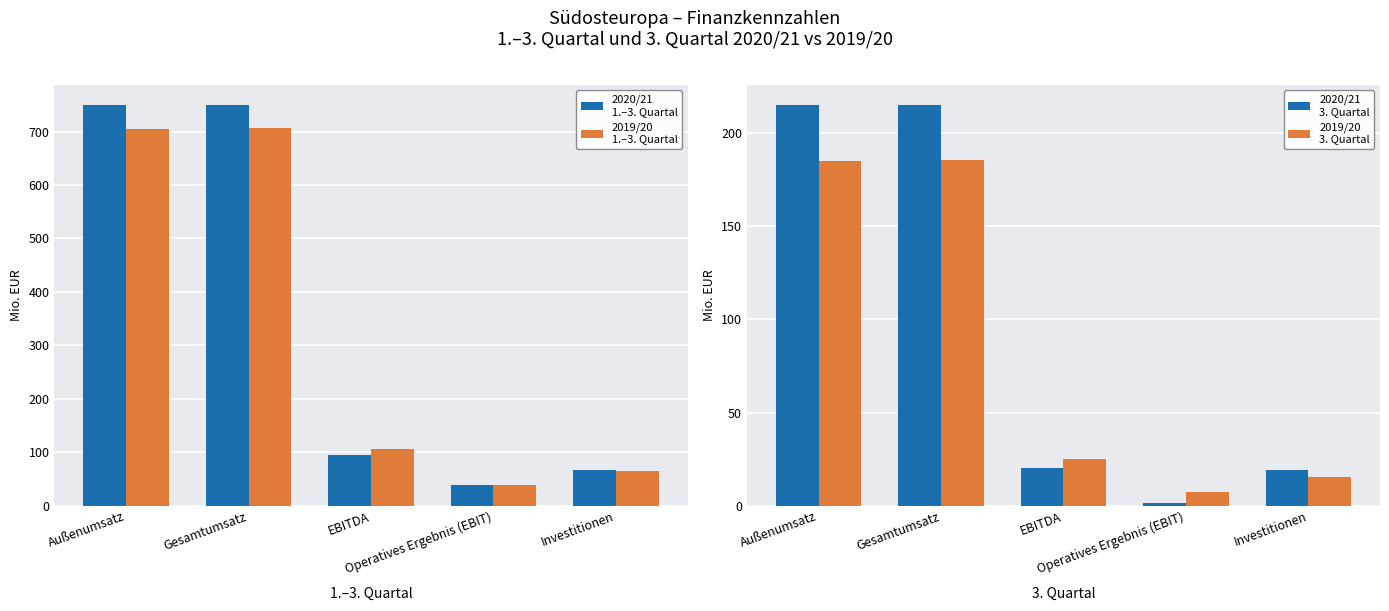

Read the 2019/20
3. Quartal value at Operatives Ergebnis (EBIT).

7.5